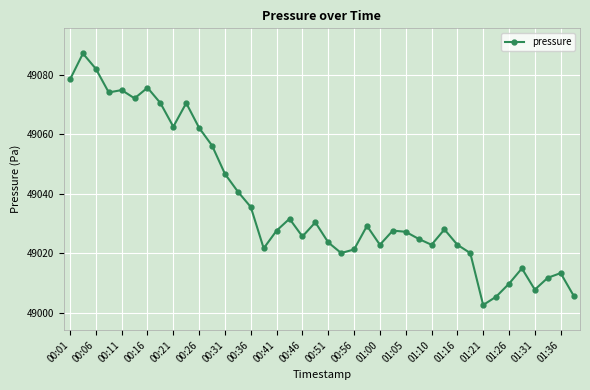

Does the chart display data point markers on the line(s)?

Yes